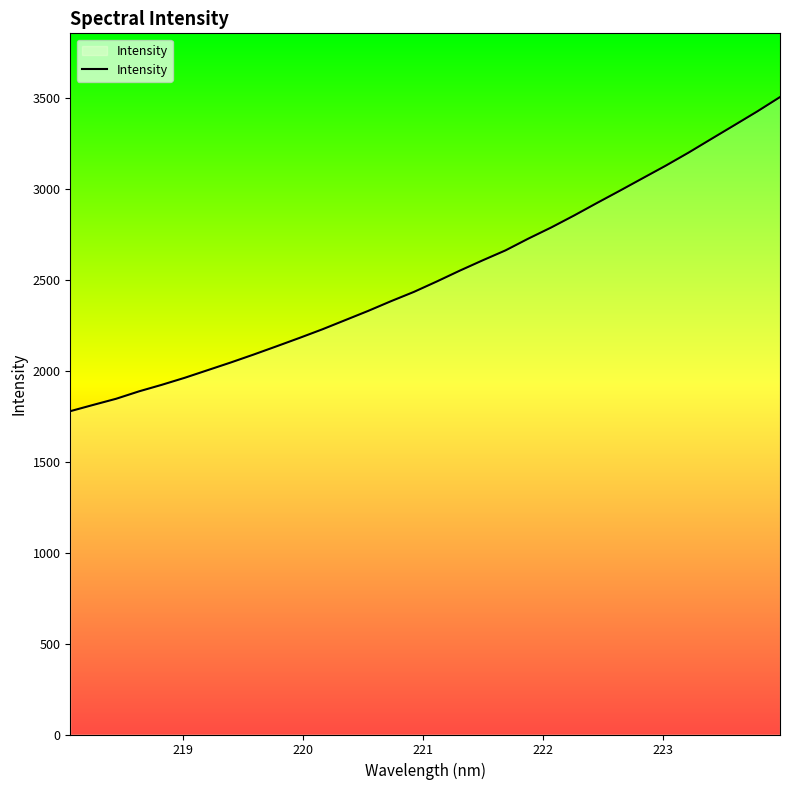

How many lines are shown in the chart?

1